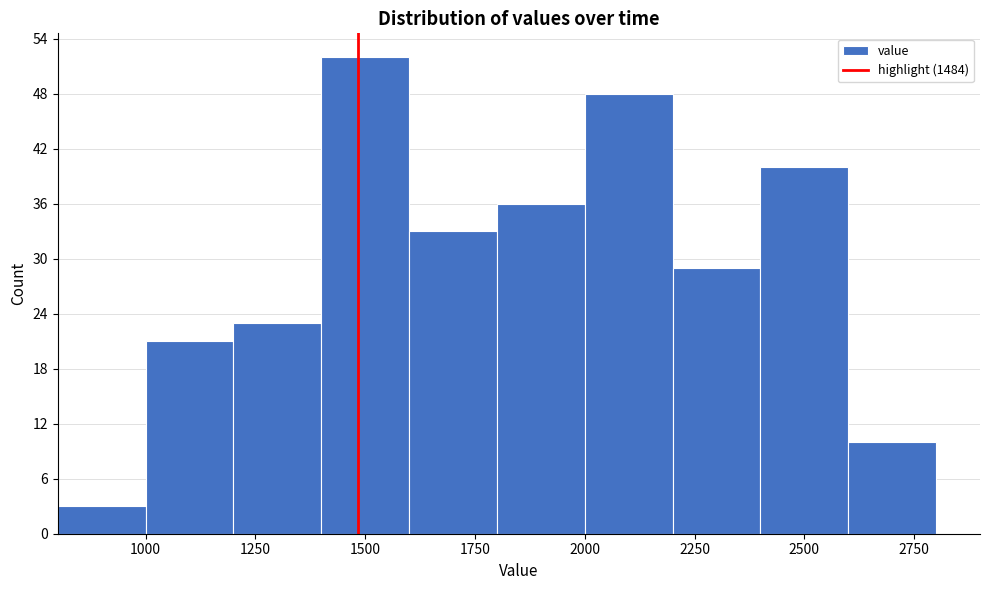

Reading left to right, transcribe this chart: for each bar, give the range it covers on the x-axis and its height. The values are not printed on the chart, so give them approximately, as read against the axis.

800 to 1000: 3
1000 to 1200: 21
1200 to 1400: 23
1400 to 1600: 52
1600 to 1800: 33
1800 to 2000: 36
2000 to 2200: 48
2200 to 2400: 29
2400 to 2600: 40
2600 to 2800: 10